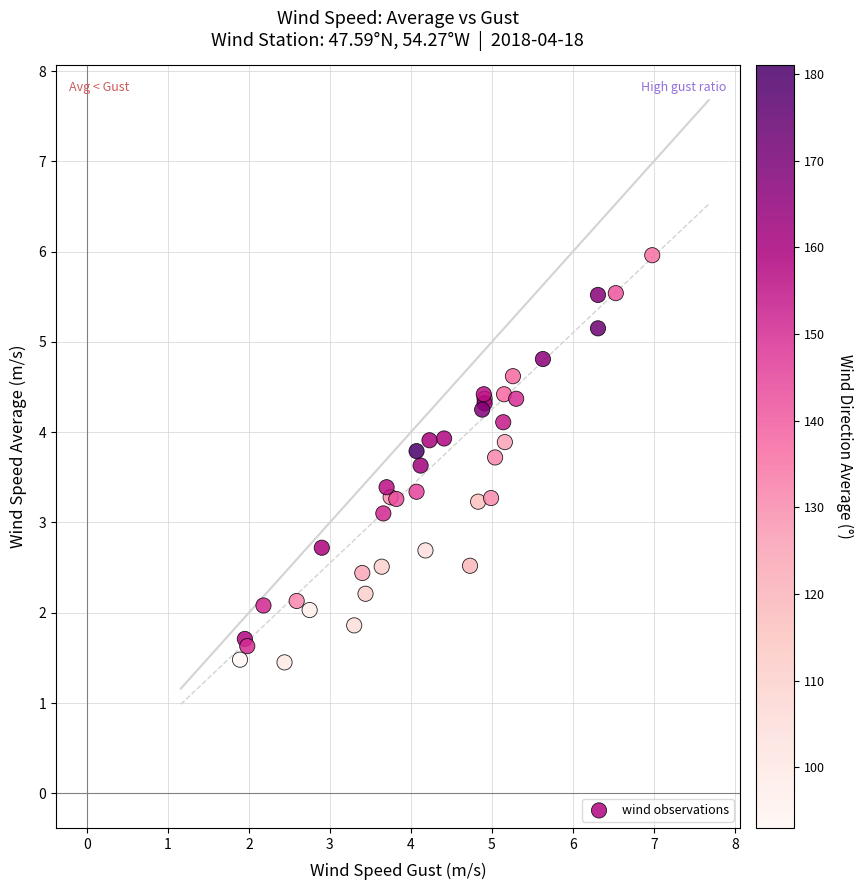

What Y value in the scatter plot is closest to 3?

3.1